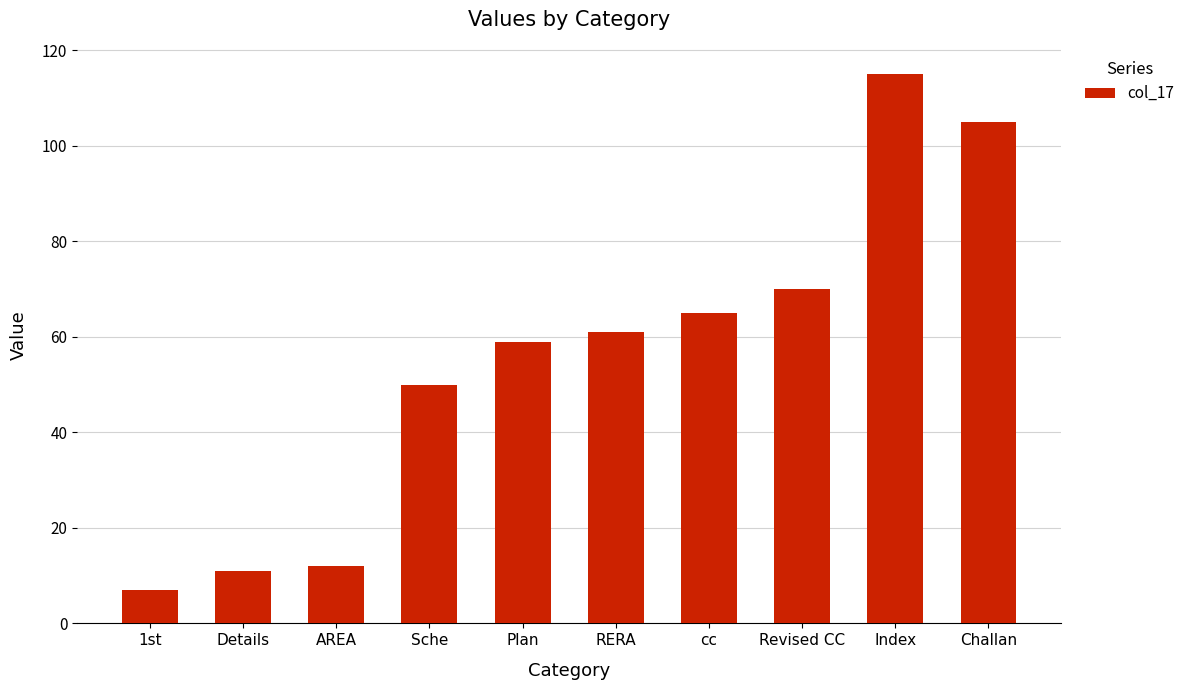

Which has a higher value, Plan or 1st?

Plan